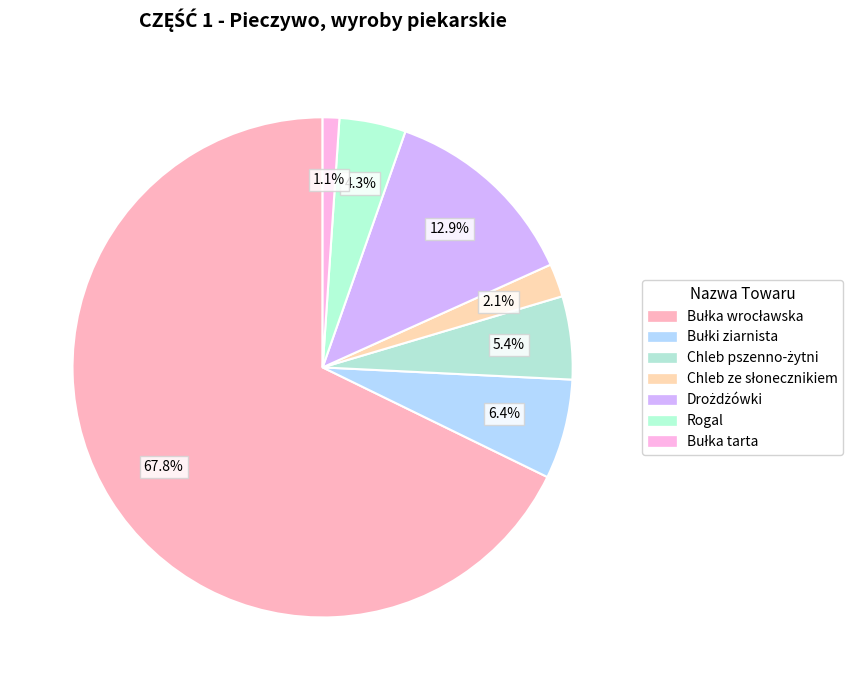

How many slices are in this pie chart?

7